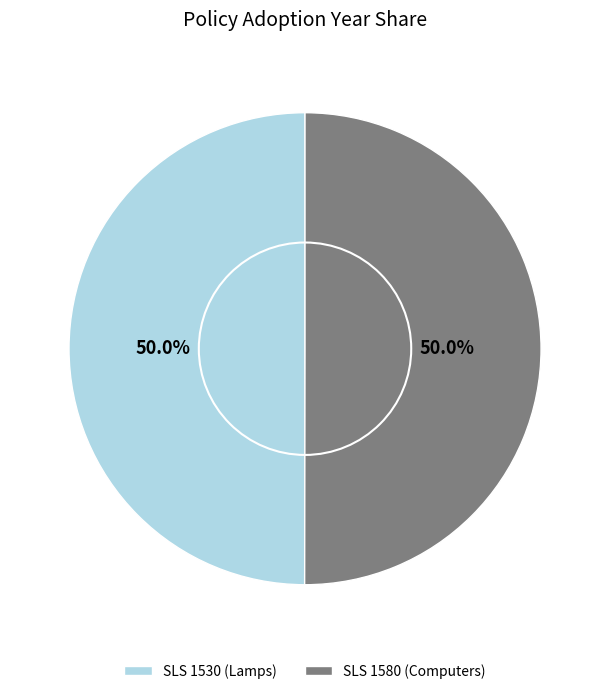

Approximately how many times larger is the value at SLS 1530 (Lamps) compared to SLS 1580 (Computers)?

1.0